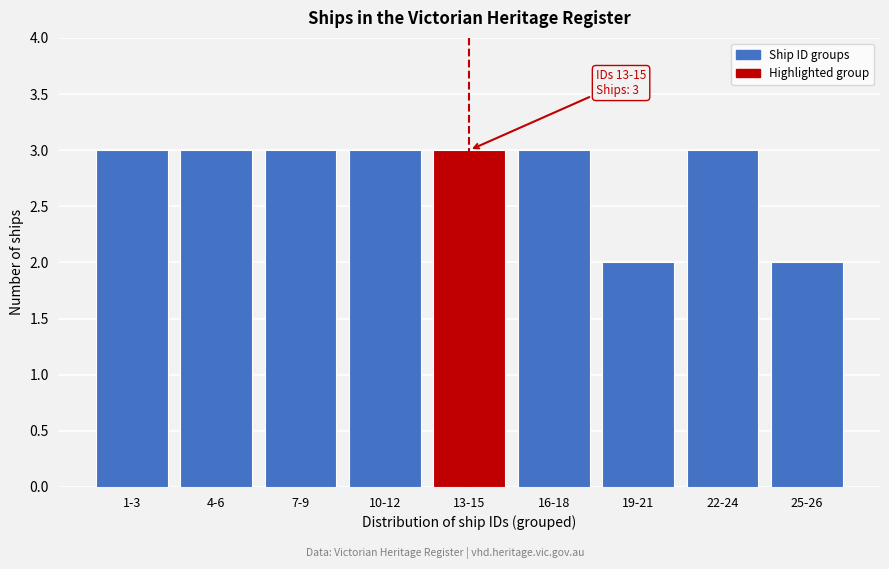

Reading right to left, what are all the values shown in this chart?

25-26=2	22-24=3	19-21=2	16-18=3	13-15=3	10-12=3	7-9=3	4-6=3	1-3=3